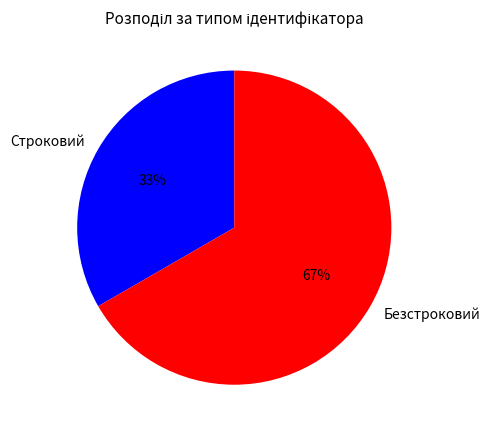

Is there a majority slice in this chart?

Yes